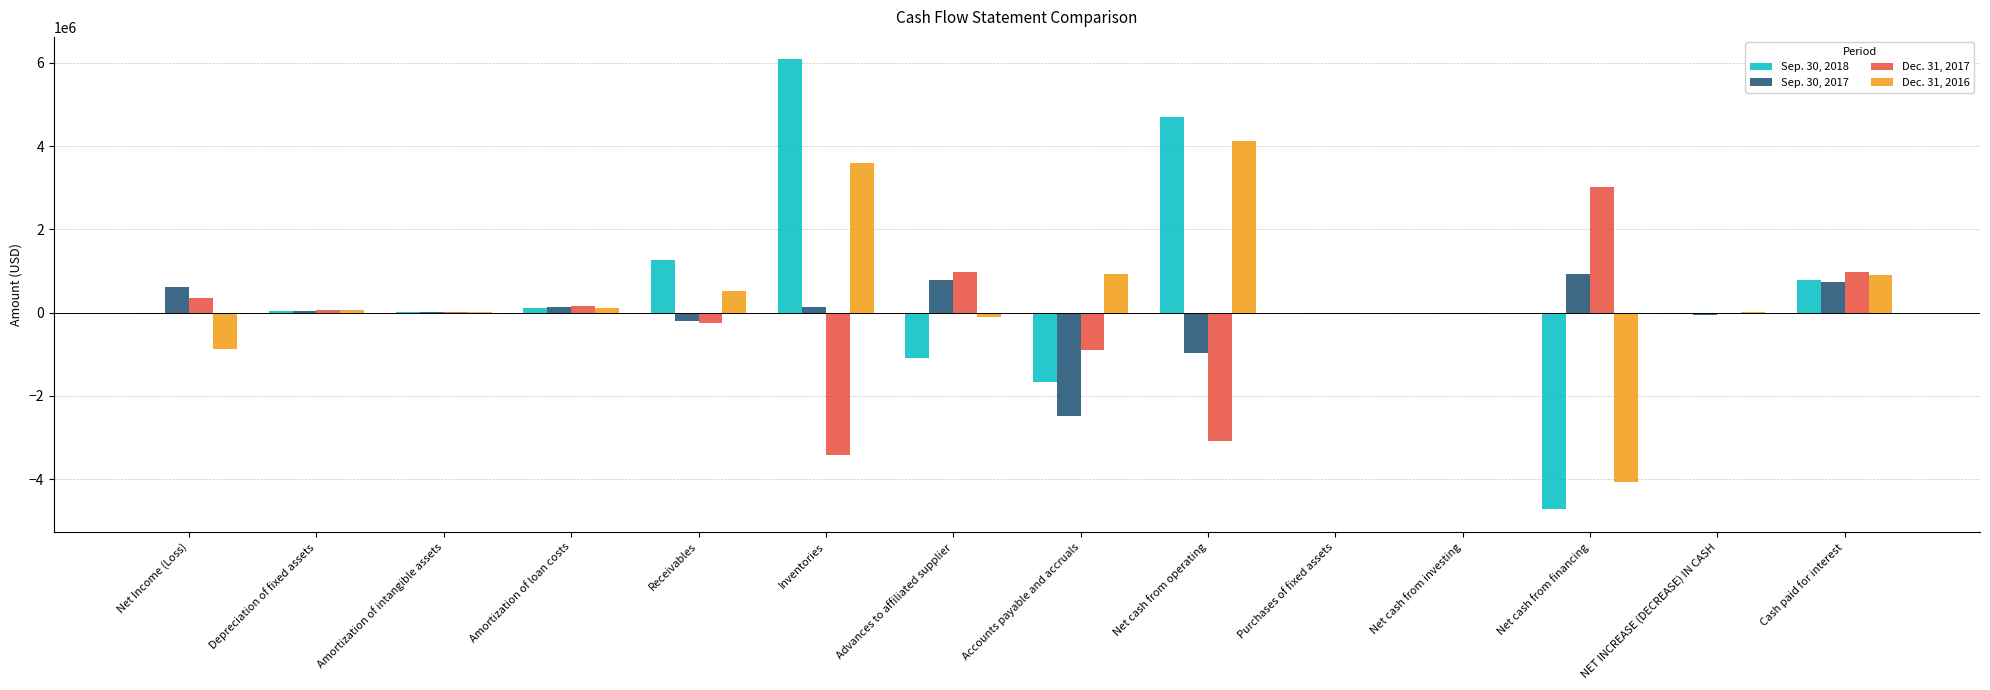

What is the sum of all Sep. 30, 2017 values?

-395392